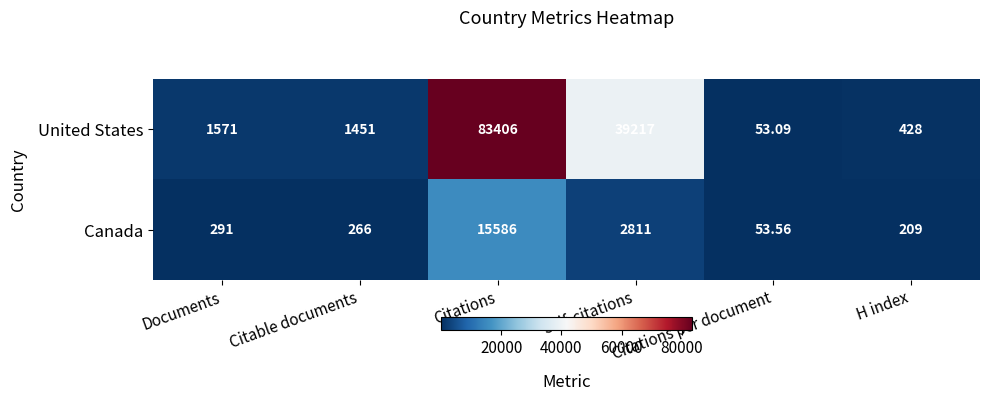

What is the difference between the highest and lowest values at Documents?

1280.0